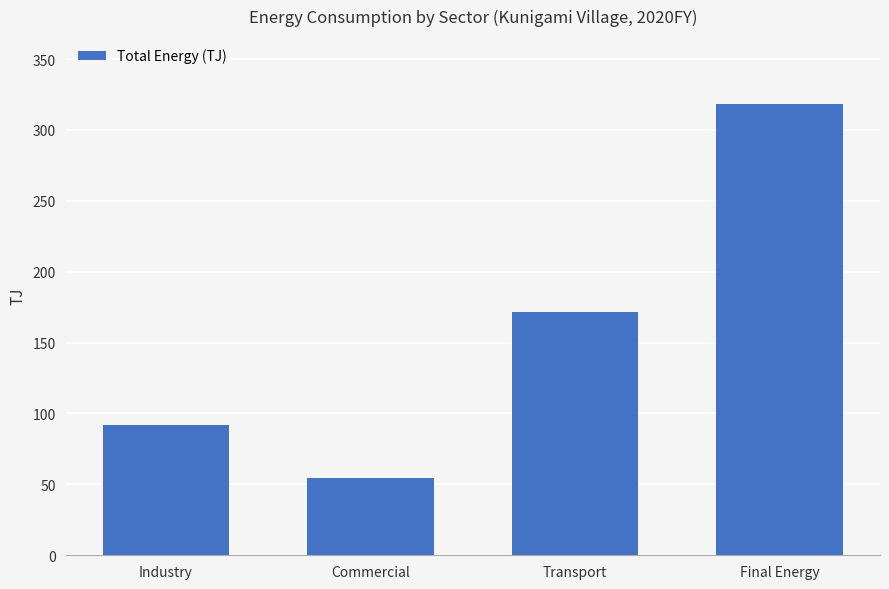

Reading left to right, extract all data points from this chart.

92.0	54.6	171.8	318.4